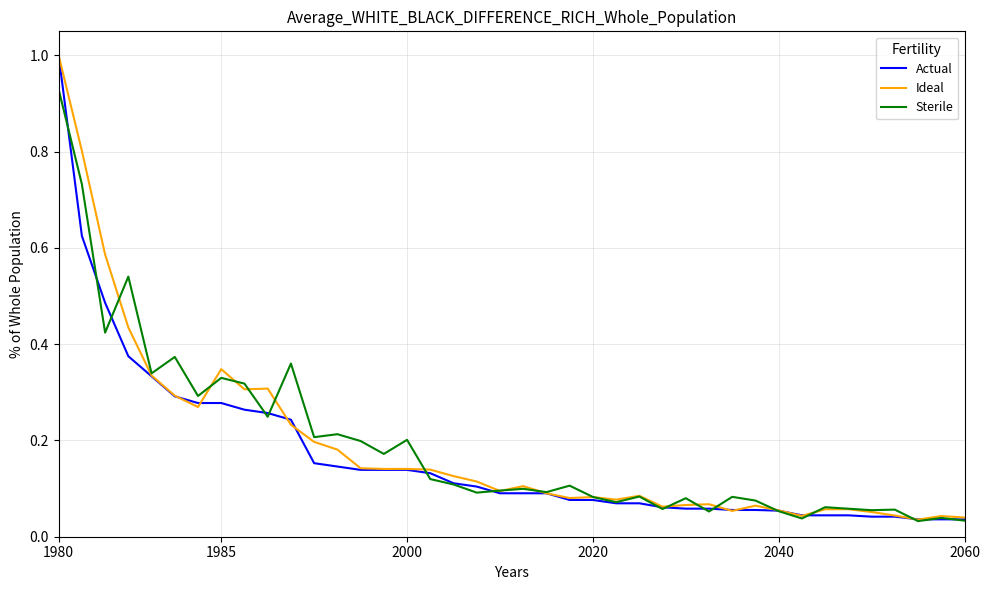

What is the greatest value displayed?

1.0